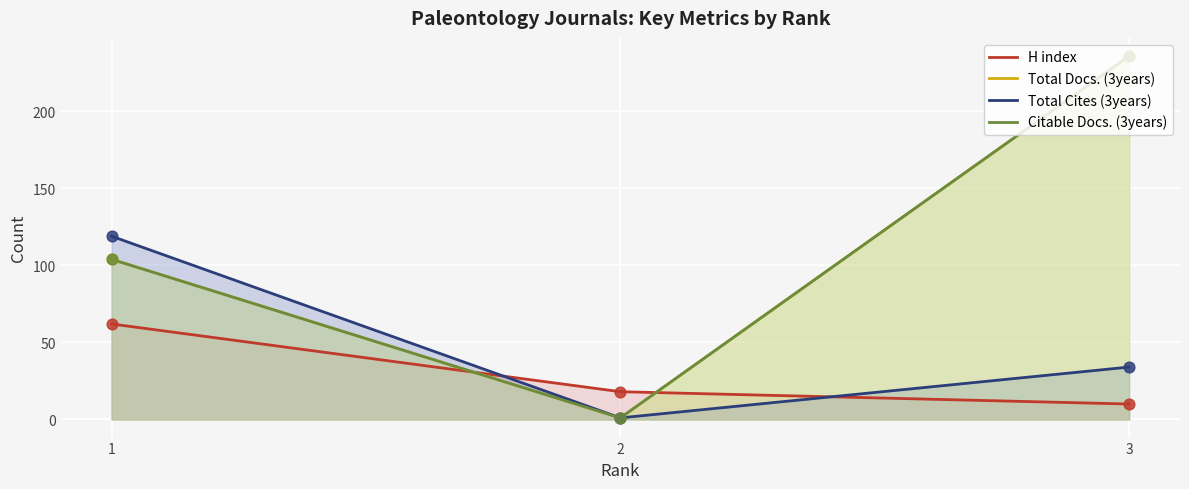

Which series contains the lowest Y value?

Total Docs. (3years)